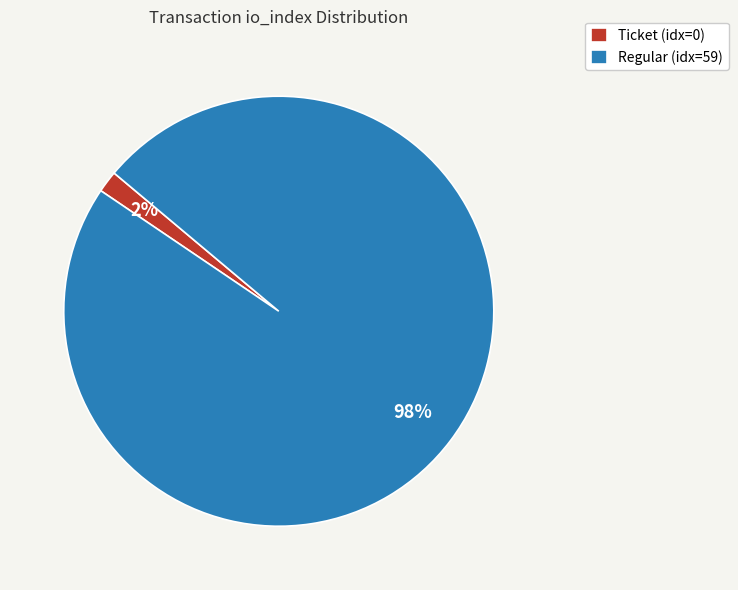

Combined, do Regular (idx=59) and Ticket (idx=0) account for over 50%?

Yes